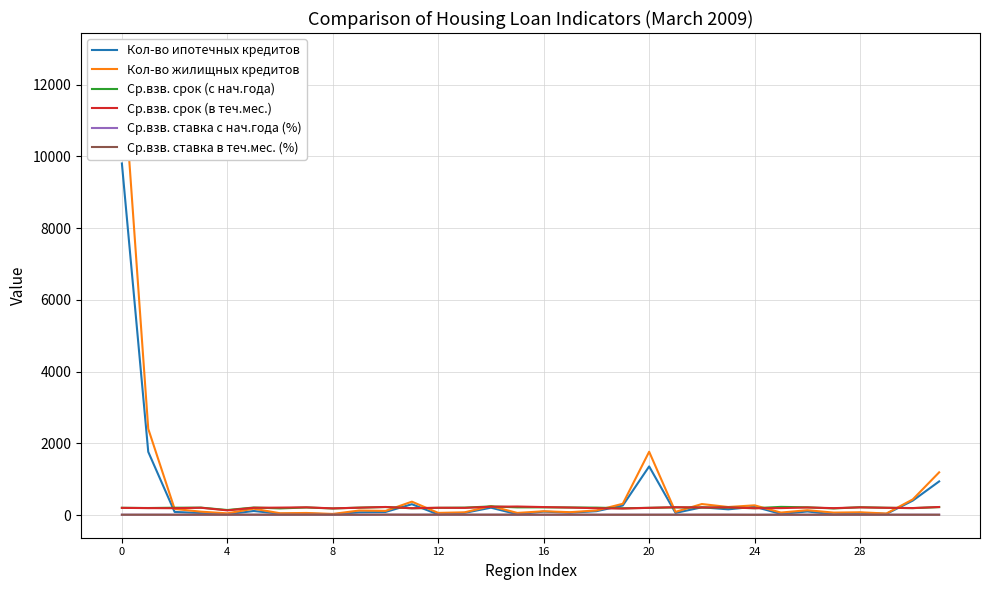

Rank the series at 8 from lowest to highest value.

Ср.взв. ставка в теч.мес. (%), Ср.взв. ставка с нач.года (%), Кол-во ипотечных кредитов, Кол-во жилищных кредитов, Ср.взв. срок (в теч.мес.), Ср.взв. срок (с нач.года)